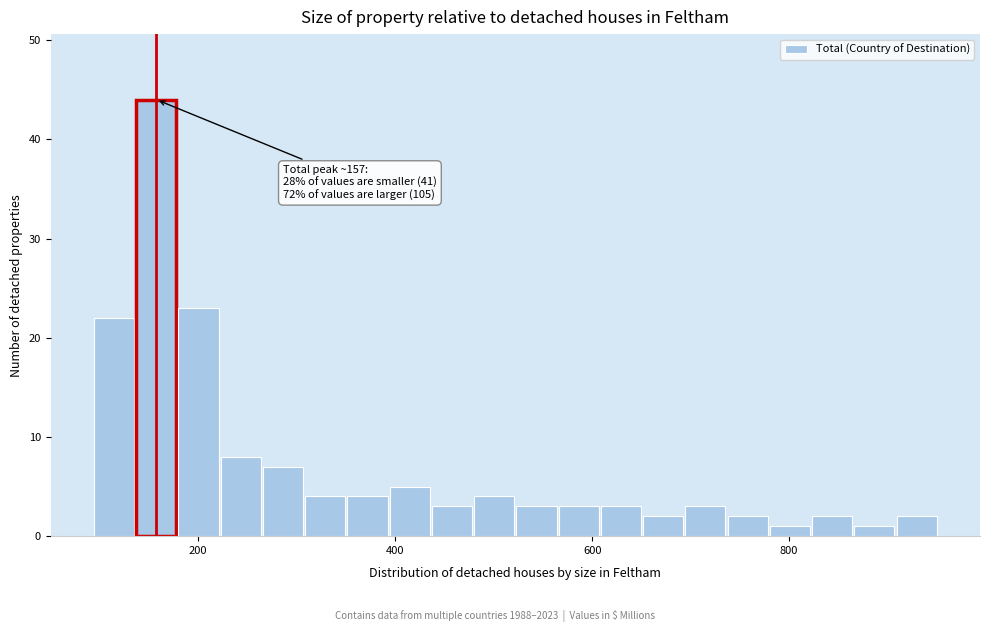

Around what value on the x-axis is the tallest bar? Give the approximate position of its centre, as read against the axis.

160